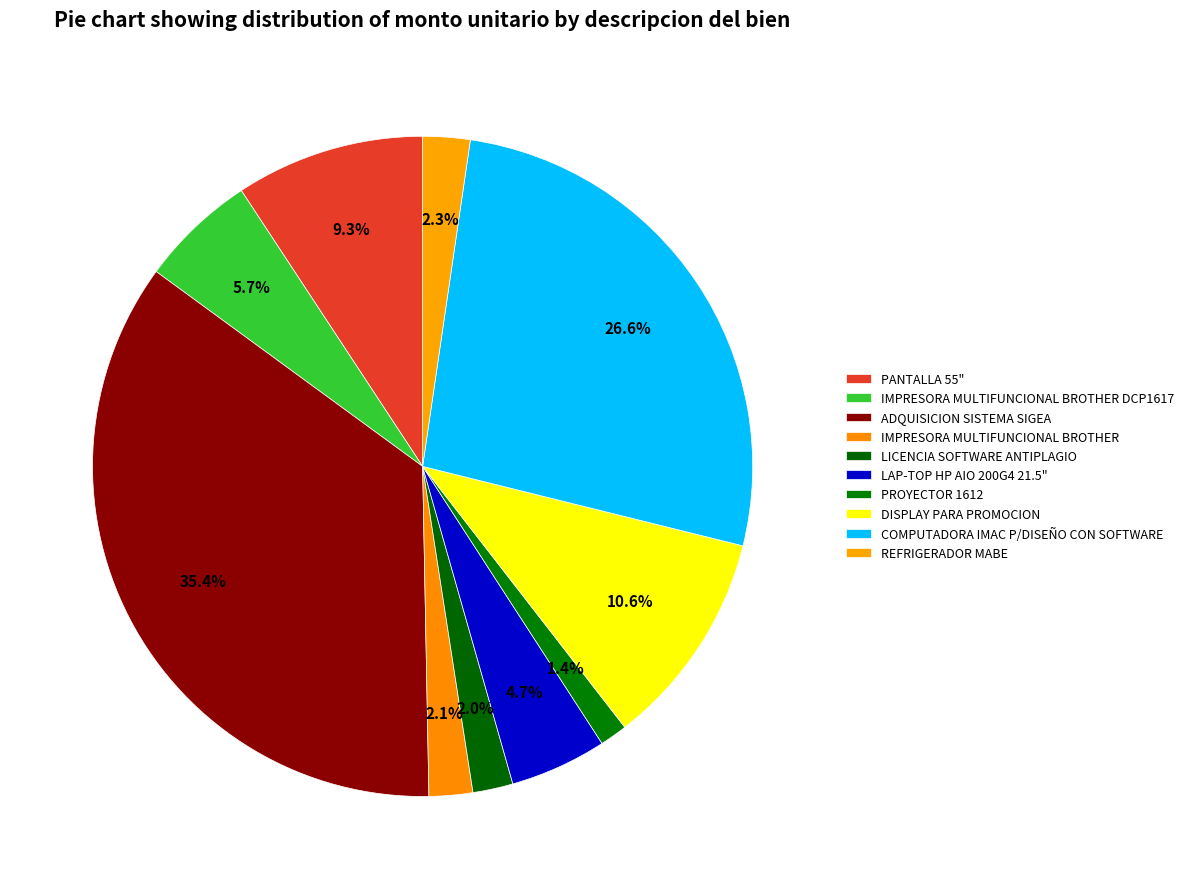

To the nearest percent, what is the average slice percentage?

10%